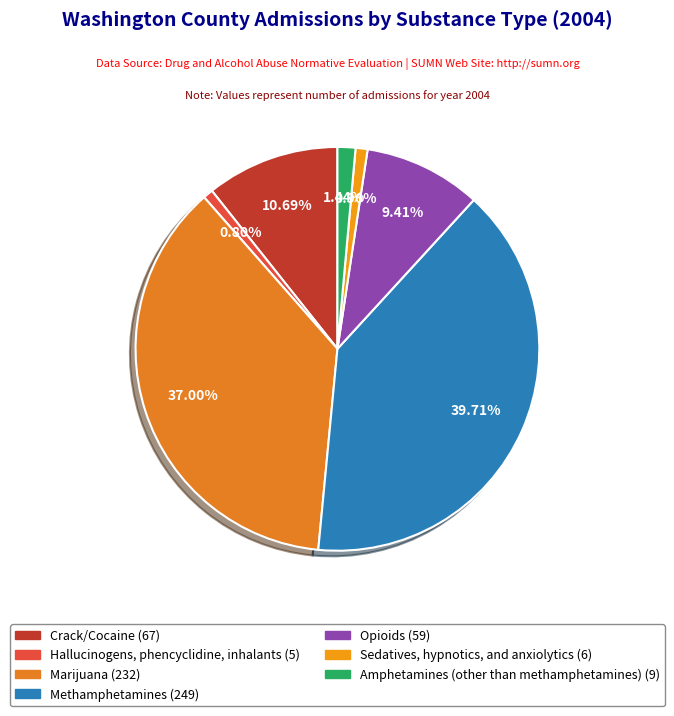

Does any single category account for the majority?

No